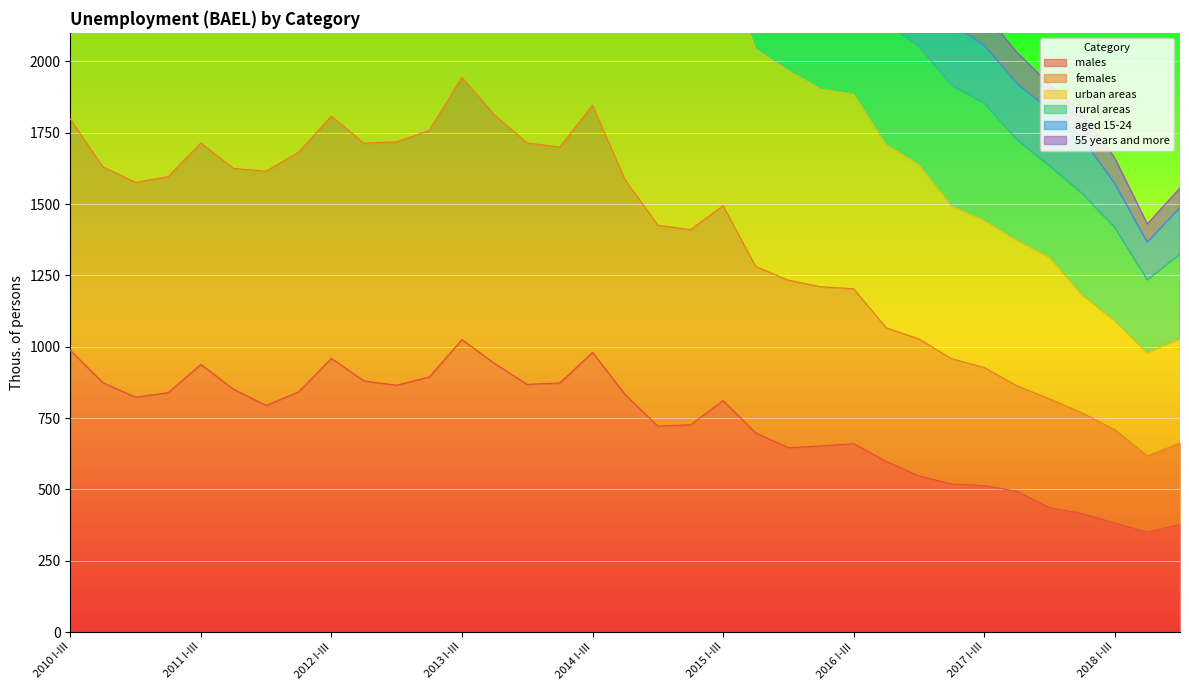

At how many categories does at least one series exceed 1555?

34